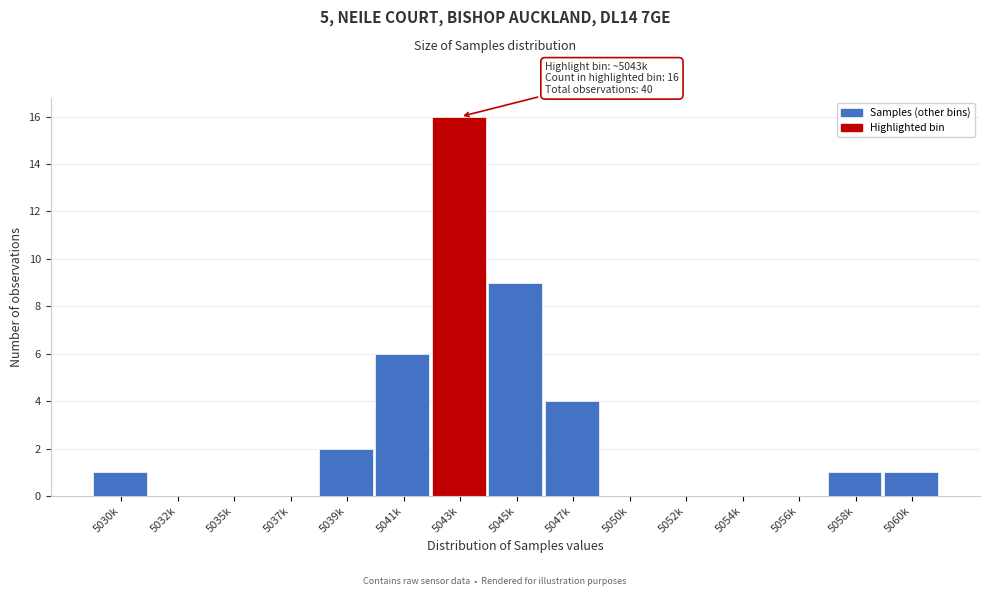

Reading left to right, extract all data points from this chart.

5030k=1	5032k=0	5035k=0	5037k=0	5039k=2	5041k=6	5043k=16	5045k=9	5047k=4	5050k=0	5052k=0	5054k=0	5056k=0	5058k=1	5060k=1